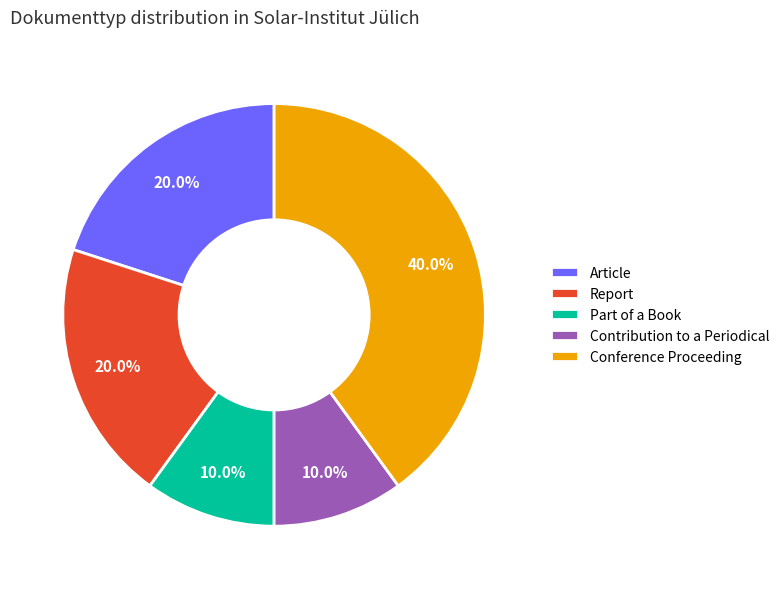

True or false: Conference Proceeding accounts for 40% of the total.

True